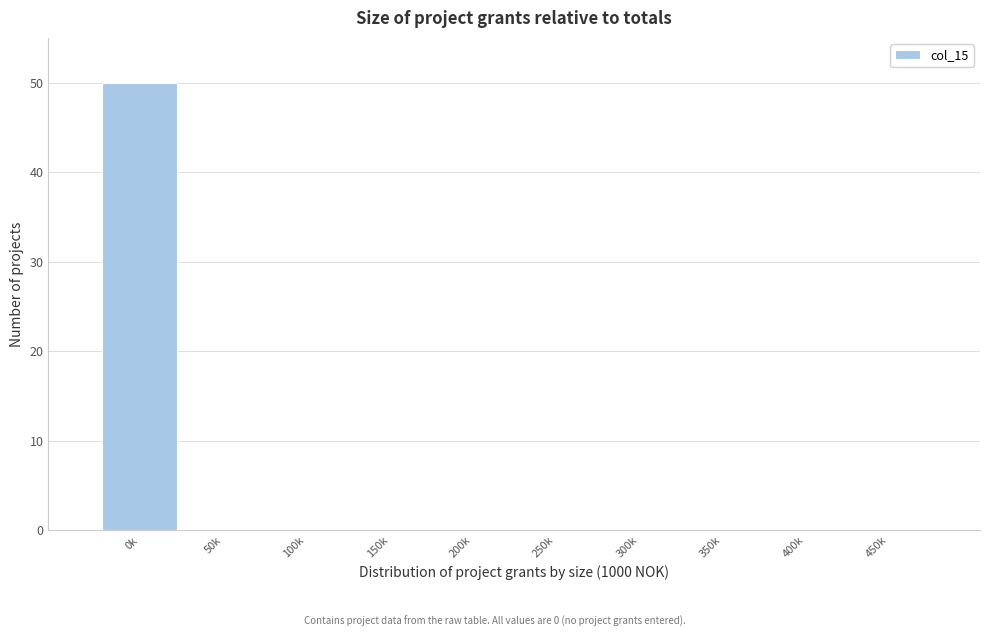

Reading left to right, what are all the values shown in this chart?

0k=50	50k=0	100k=0	150k=0	200k=0	250k=0	300k=0	350k=0	400k=0	450k=0